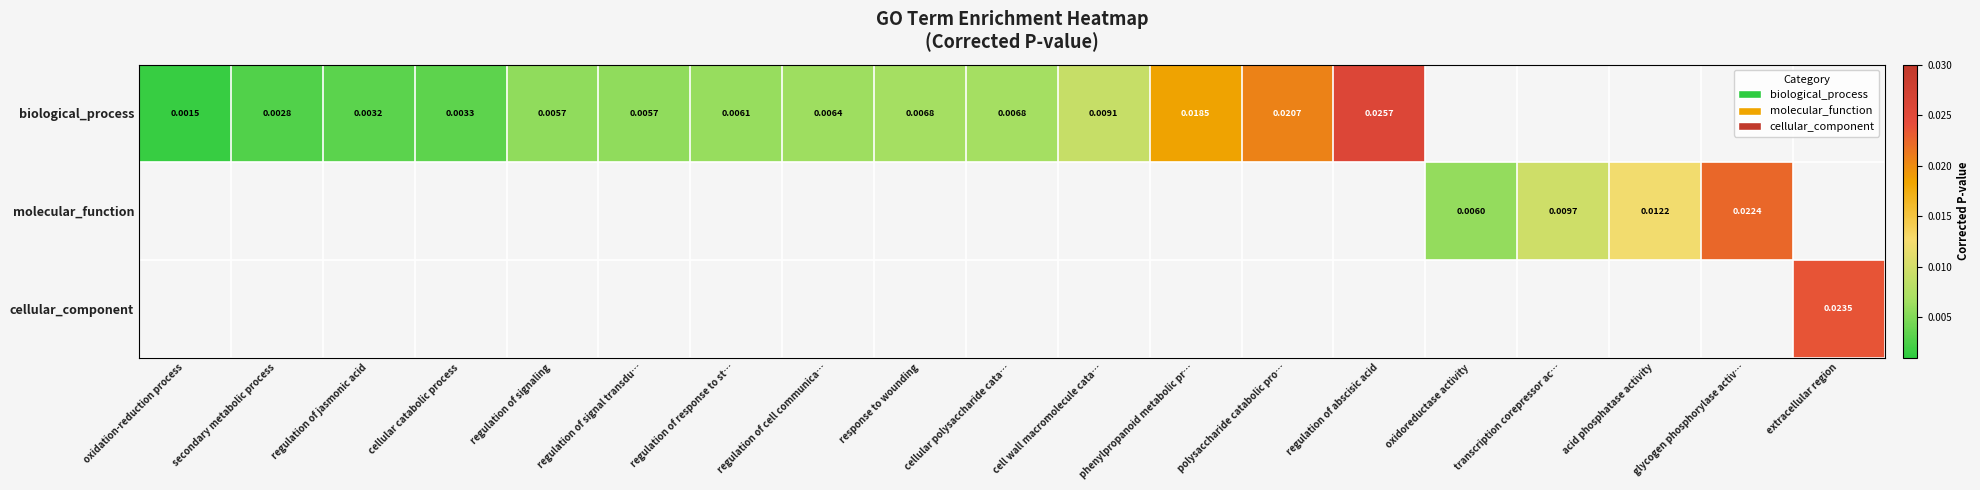

How many data points does each series have?

19